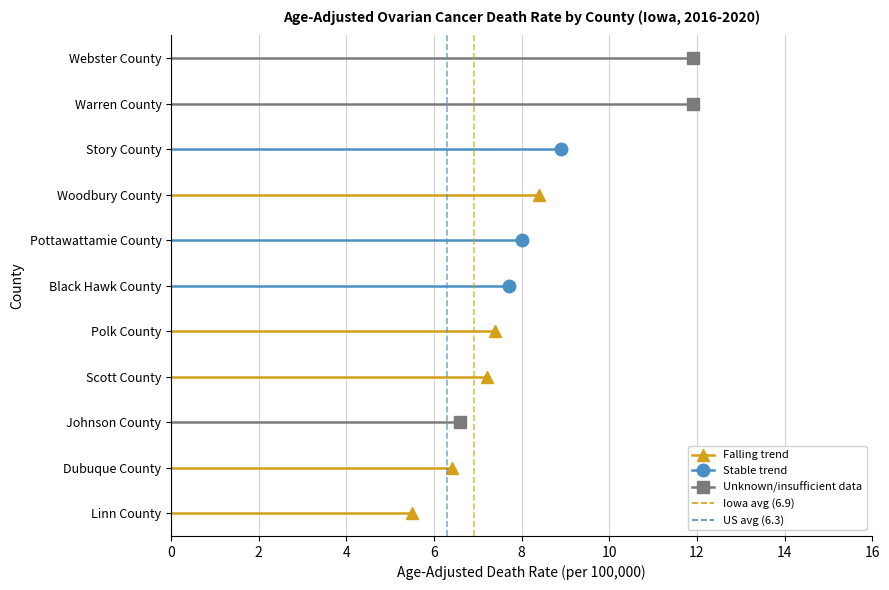

What value does the falling series have at Woodbury County?

8.4